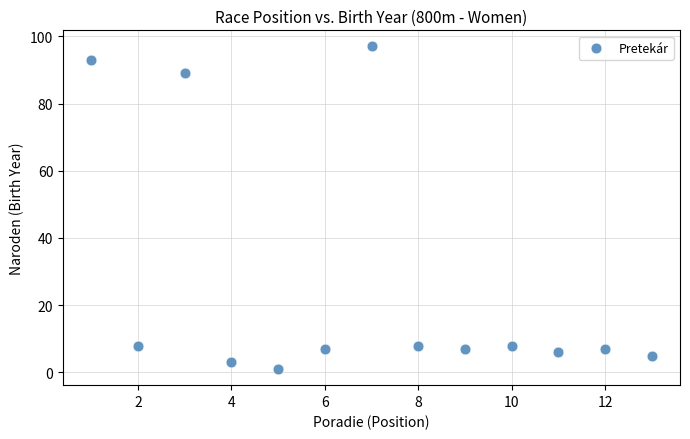

What is the range of Y values (max minus min)?

96